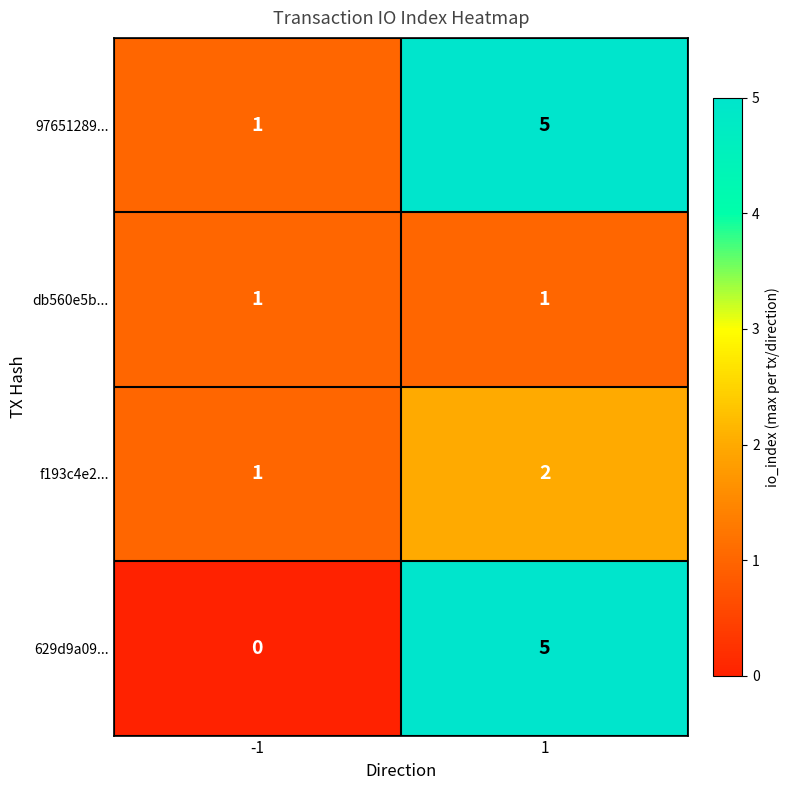

Between -1 and 1, which series saw the biggest shift?

629d9a09...